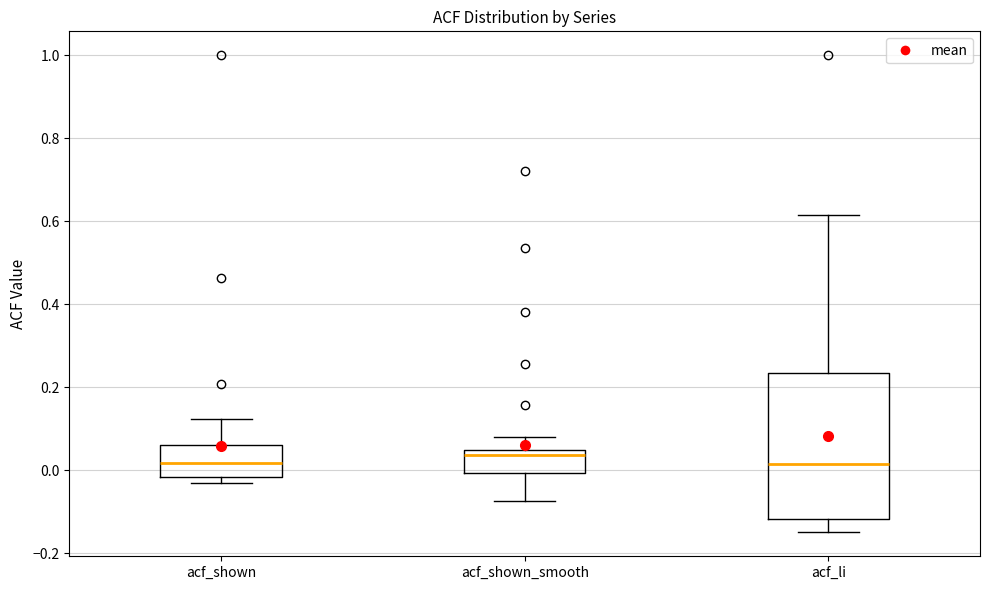

Where does the upper whisker of the box for acf_shown_smooth end on the y-axis? The values are not printed on the chart, so give them approximately, as read against the axis.

0.08